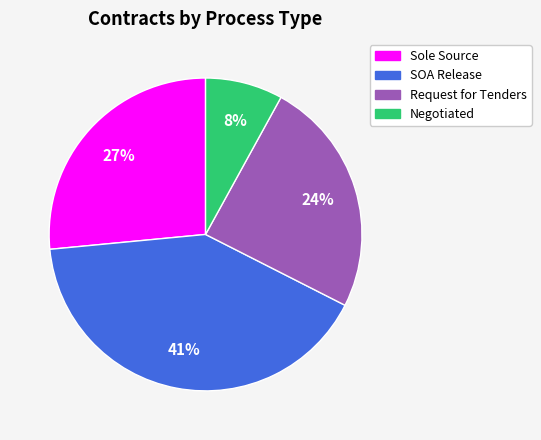

To the nearest percent, what is the difference between the largest and smallest slice percentages?

33%